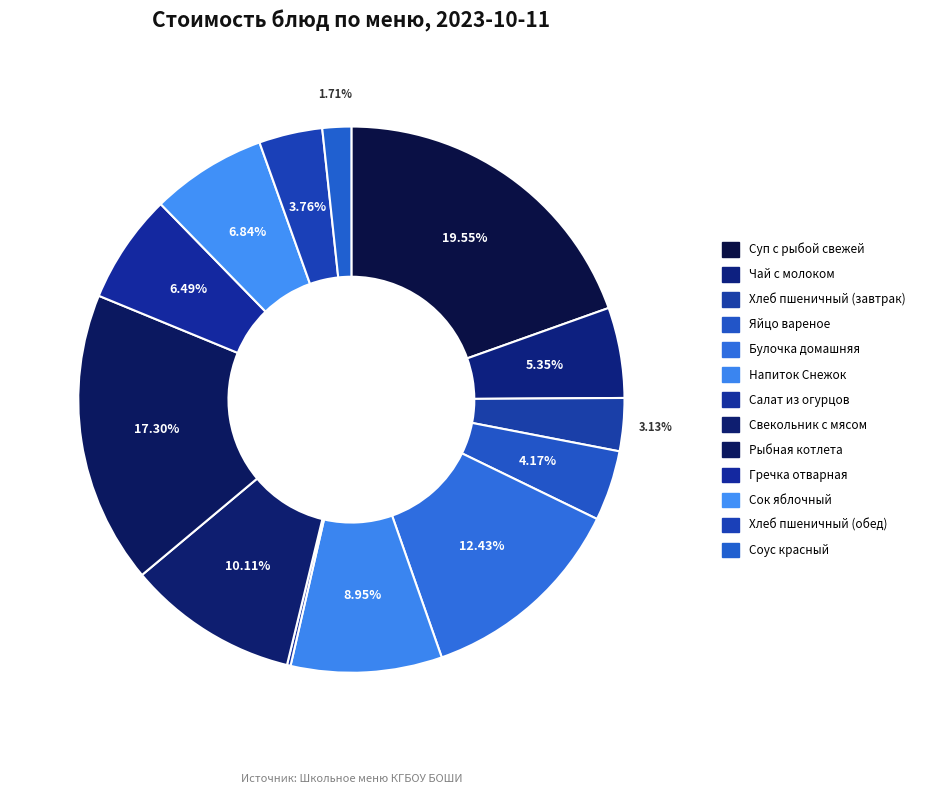

Which category has the smallest portion of the pie?

Салат из огурцов